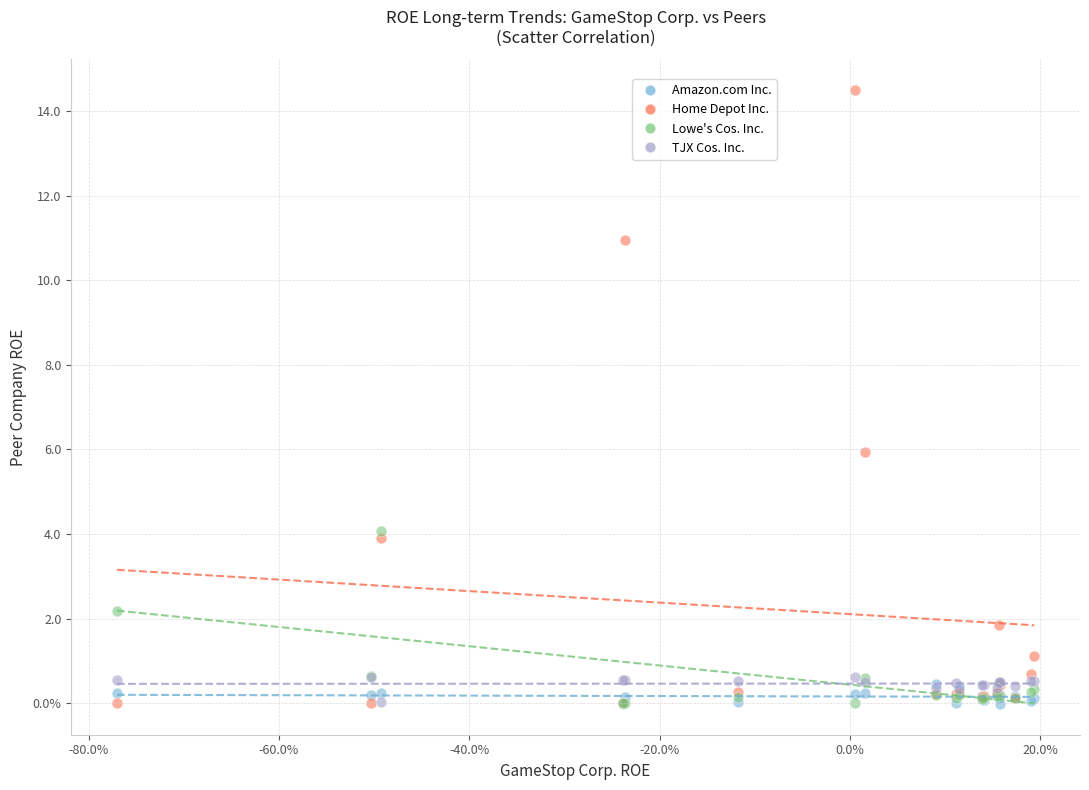

What are all the series names shown in the legend?

Amazon.com Inc., Home Depot Inc., Lowe's Cos. Inc., TJX Cos. Inc.